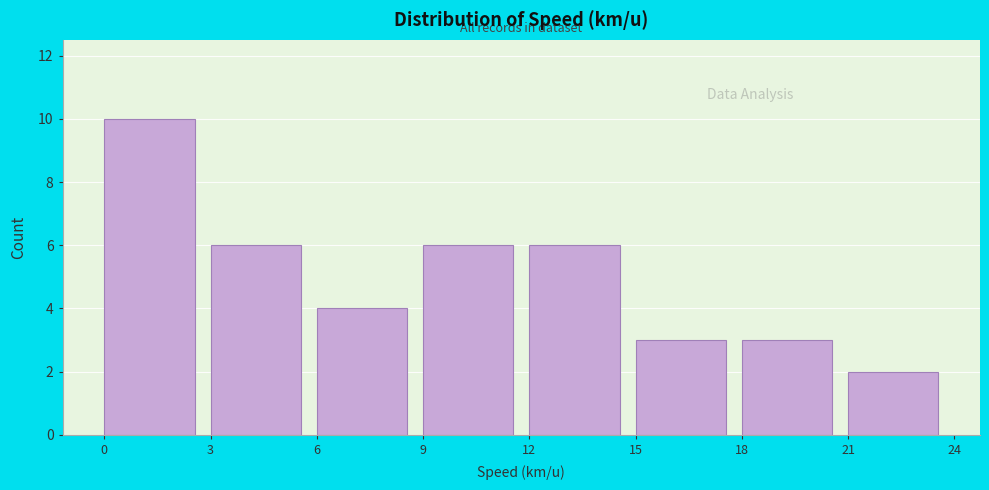

Reading left to right, list every bar in this chart as the range it spans on the x-axis followed by its height. The values are not printed on the chart, so give them approximately, as read against the axis.

0 to 3: 10
3 to 6: 6
6 to 9: 4
9 to 12: 6
12 to 15: 6
15 to 18: 3
18 to 21: 3
21 to 24: 2